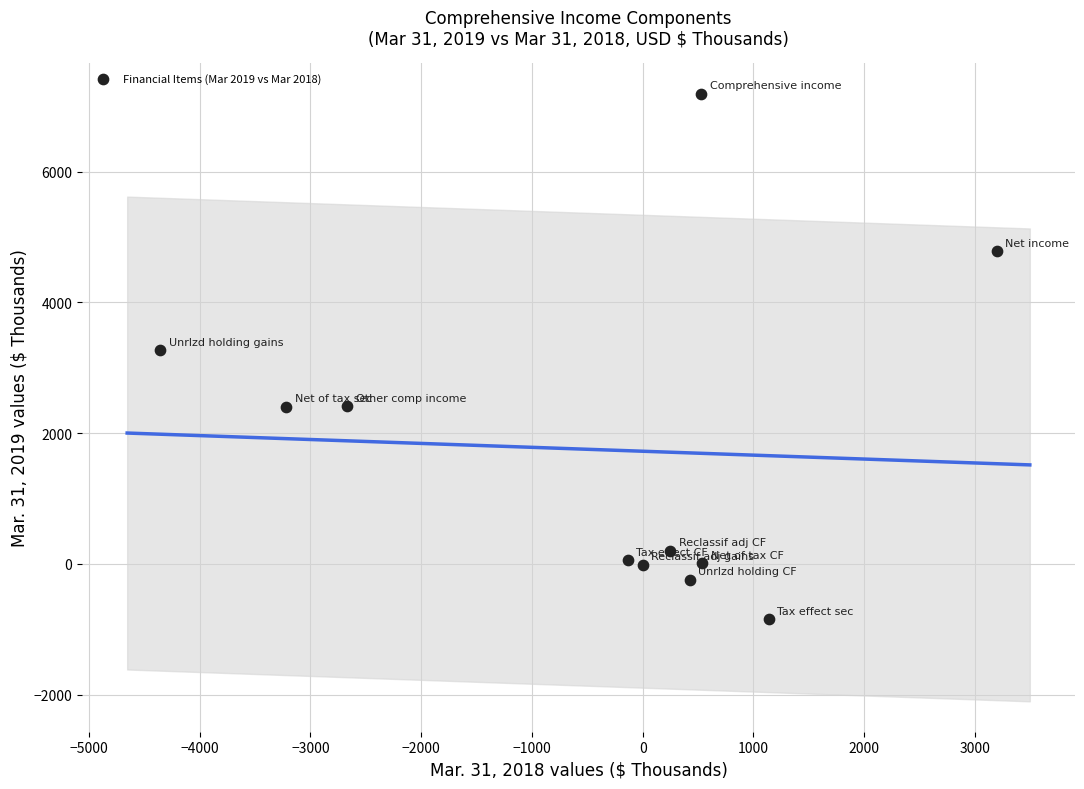

What is the range of X values (max minus min)?

7549